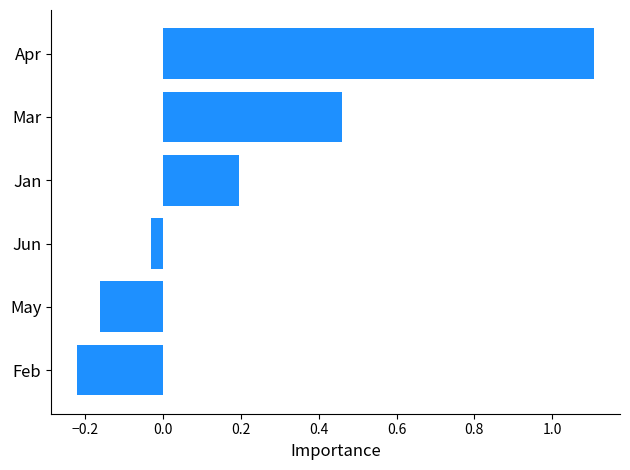

At which category does the chart reach its peak across all series?

Apr